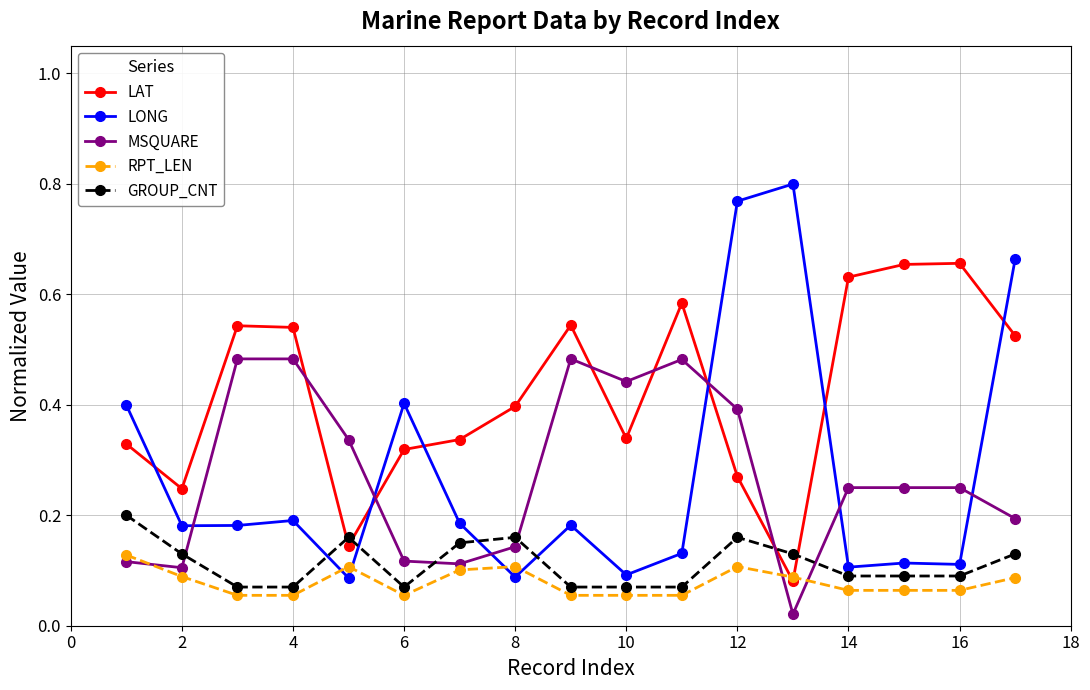

True or false: LAT has more than 0 points higher than both neighbors.

True